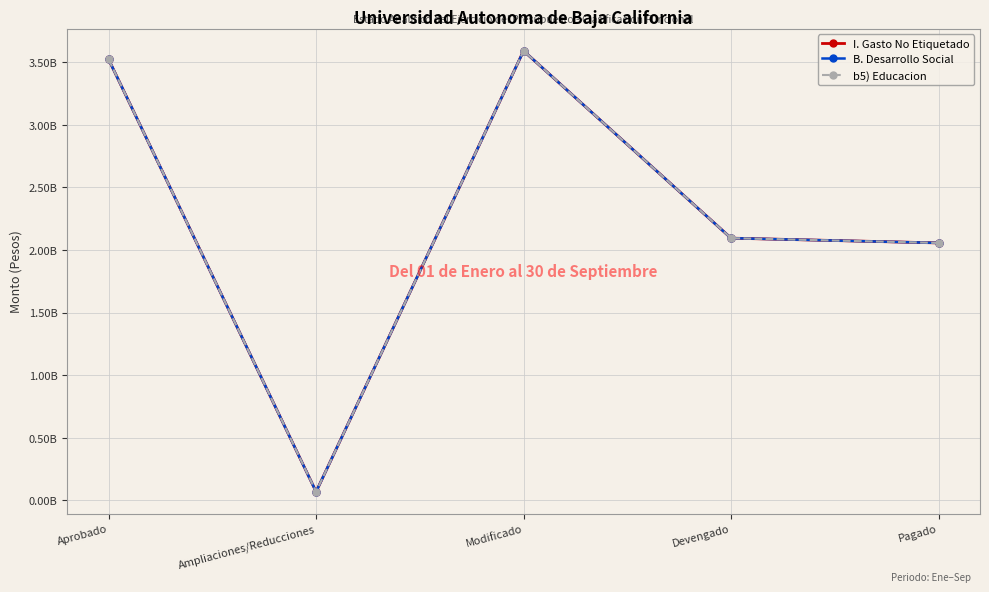

What is the value of the b5) Educacion point at the 2nd from the left?

68910214